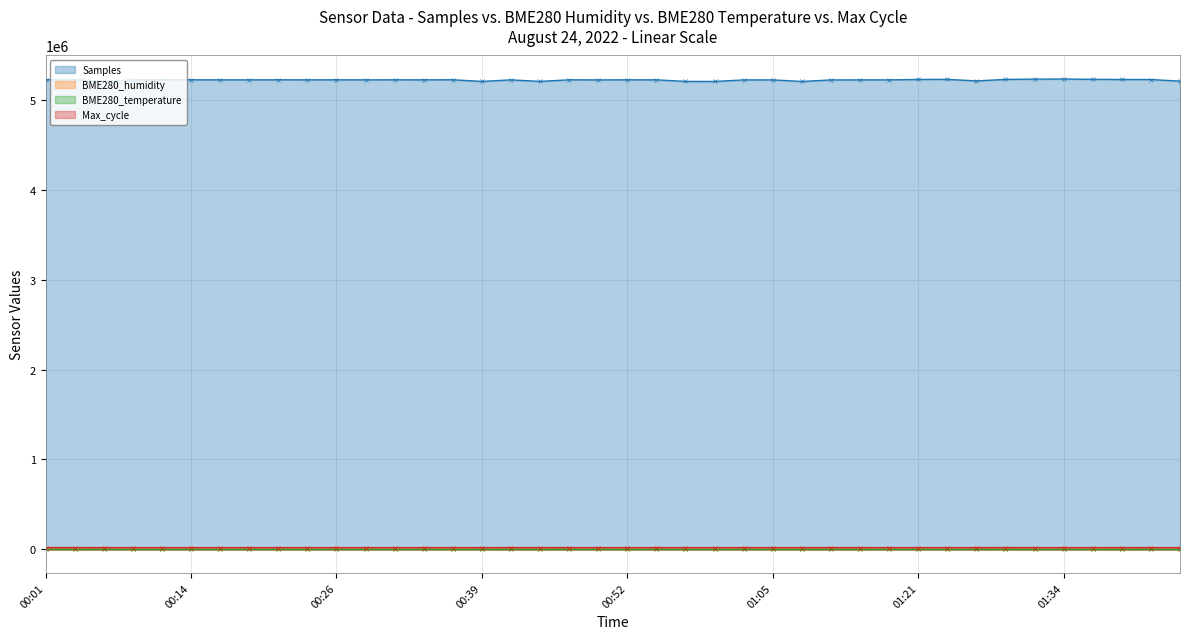

What is the difference between the second highest and second lowest values in the Samples series?

25727.0